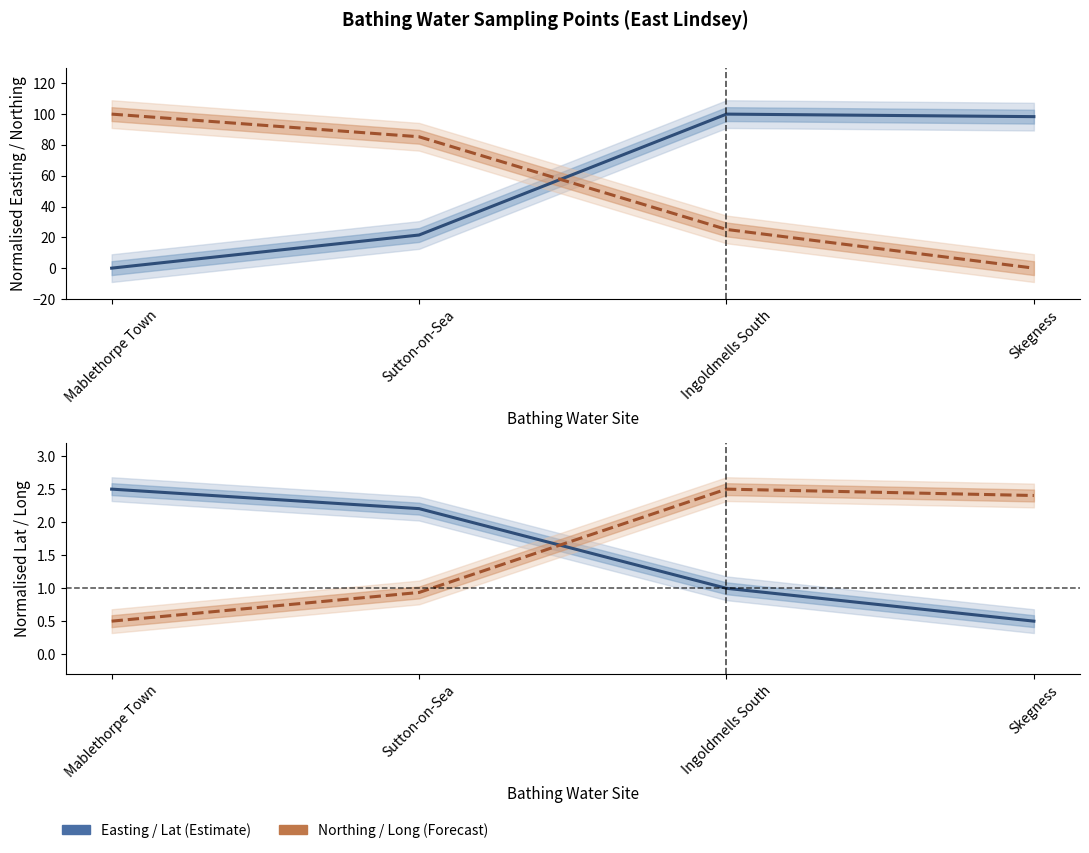

Count the number of data series in this chart.

4